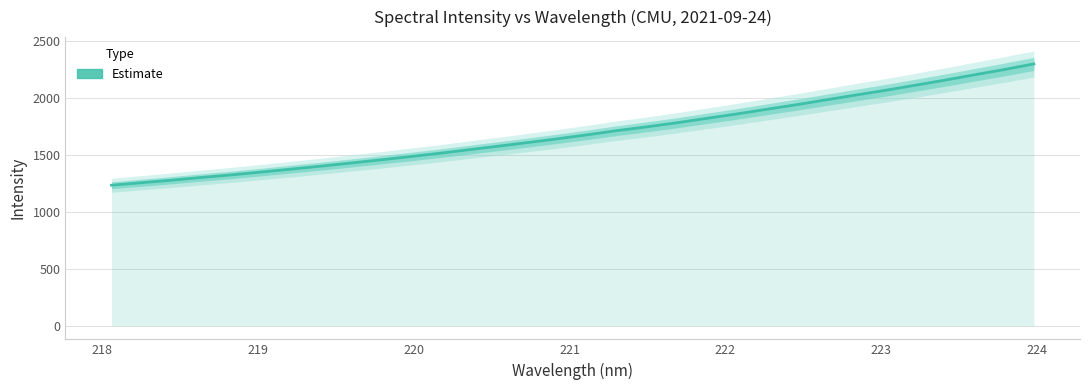

How many series are shown in this chart?

1